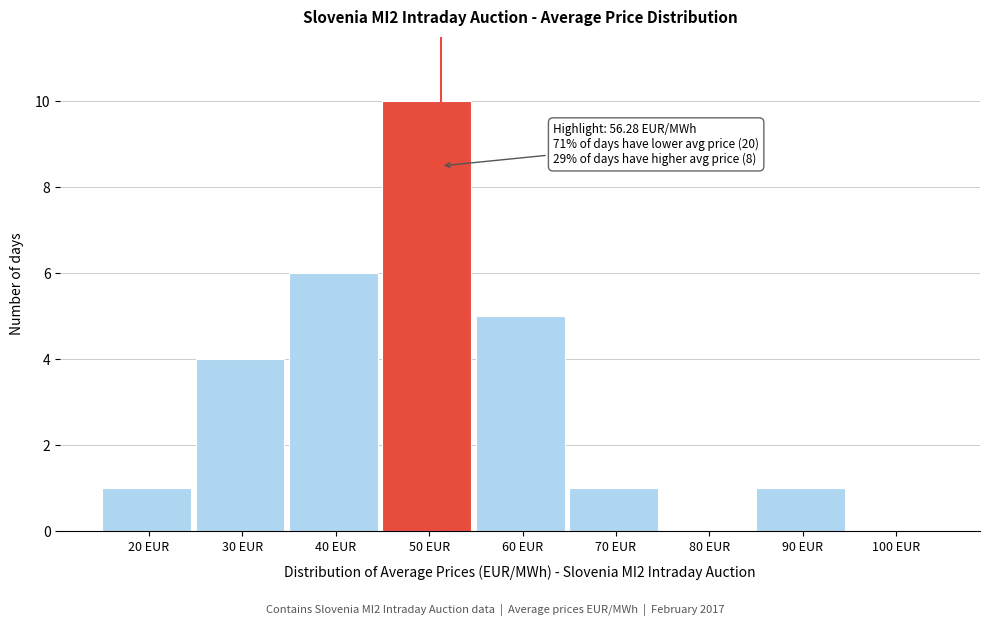

Reading left to right, extract all data points from this chart.

20 EUR=1	30 EUR=4	40 EUR=6	50 EUR=10	60 EUR=5	70 EUR=1	80 EUR=0	90 EUR=1	100 EUR=0